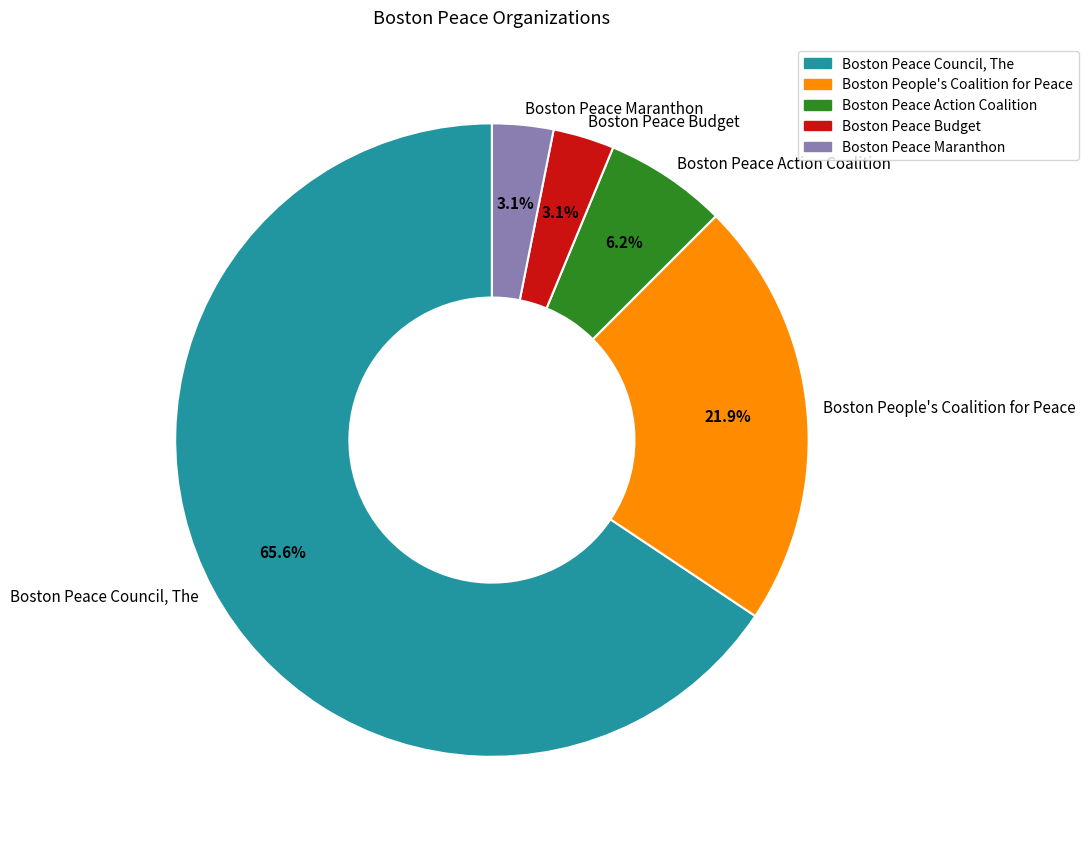

Does Boston People's Coalition for Peace represent more than half of the total?

No